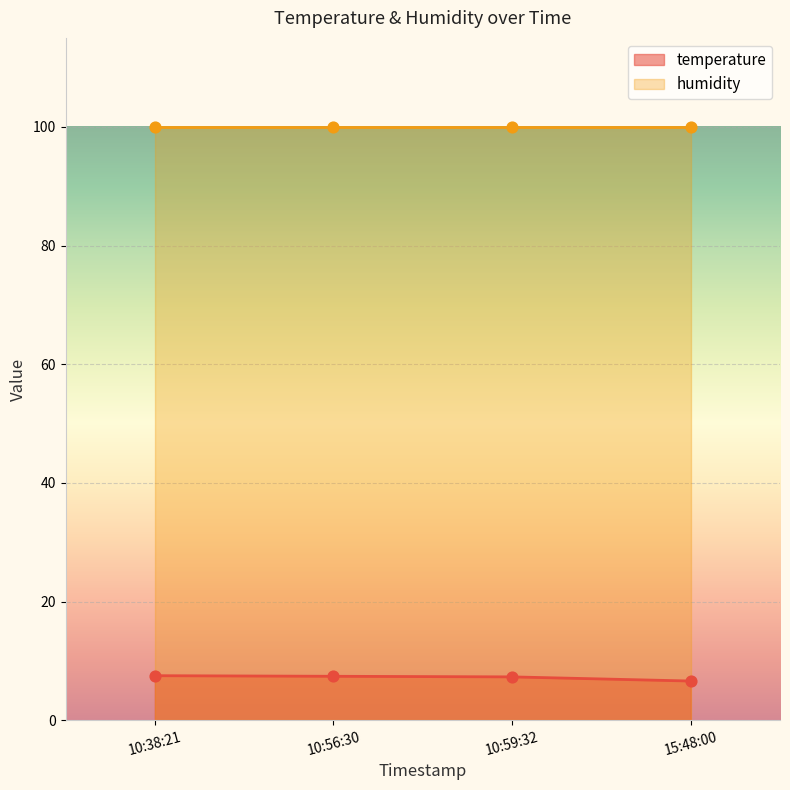

True or false: temperature has more than 1 points higher than both neighbors.

False